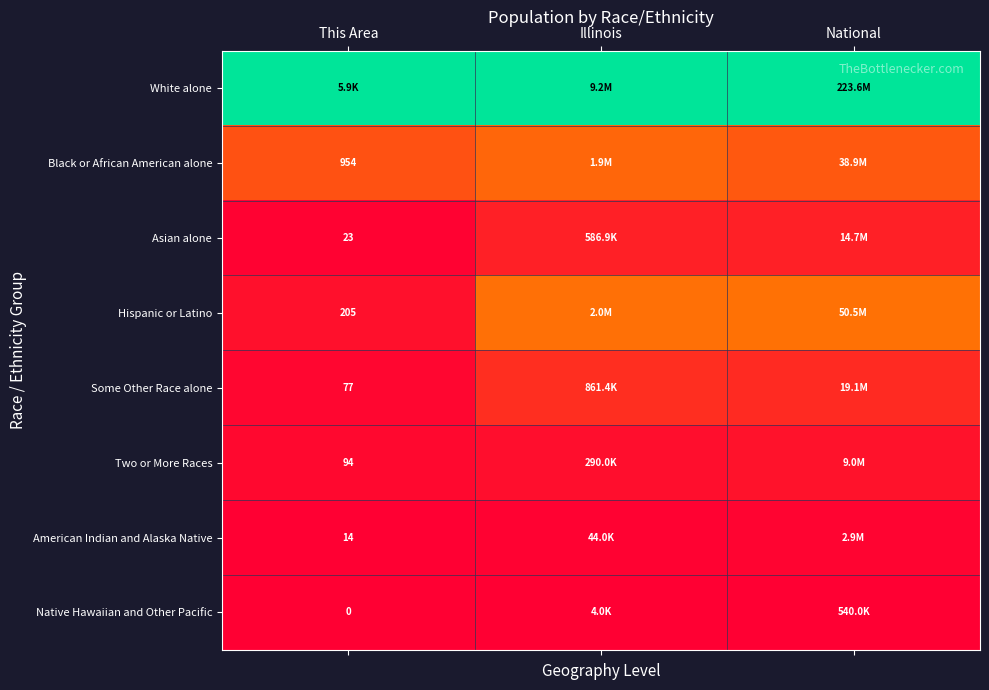

Count the number of data series in this chart.

8